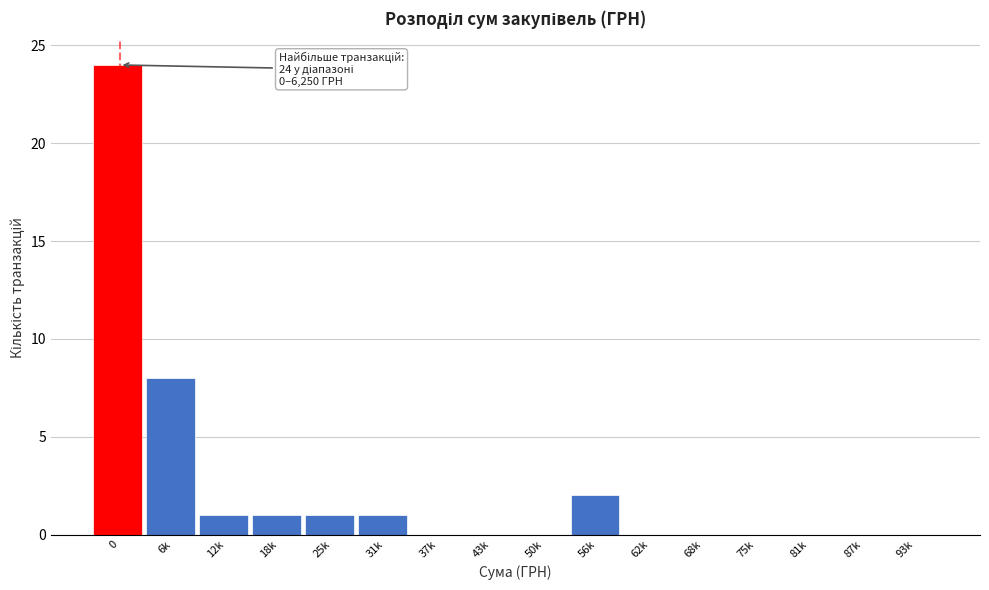

What is the maximum value shown in the chart?

24